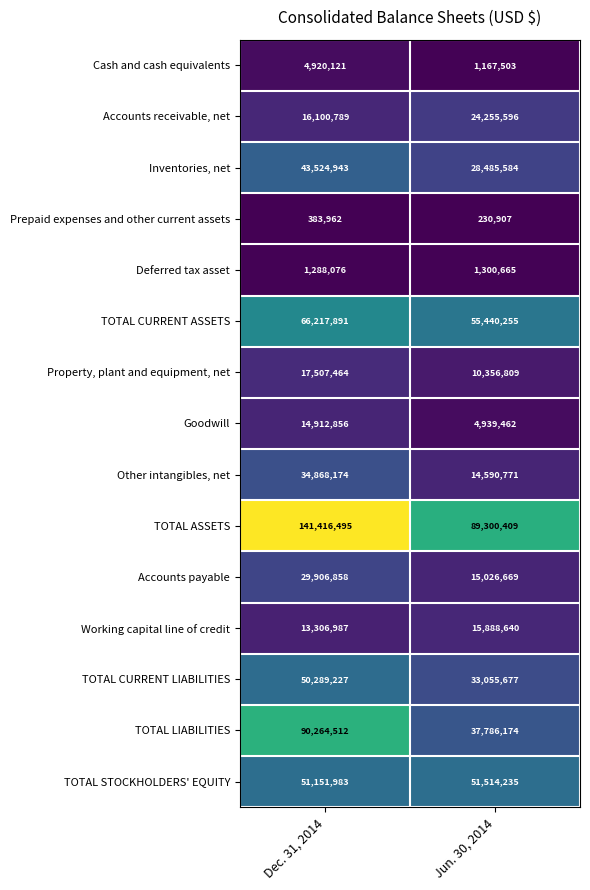

What is the maximum value shown in the chart?

141416495